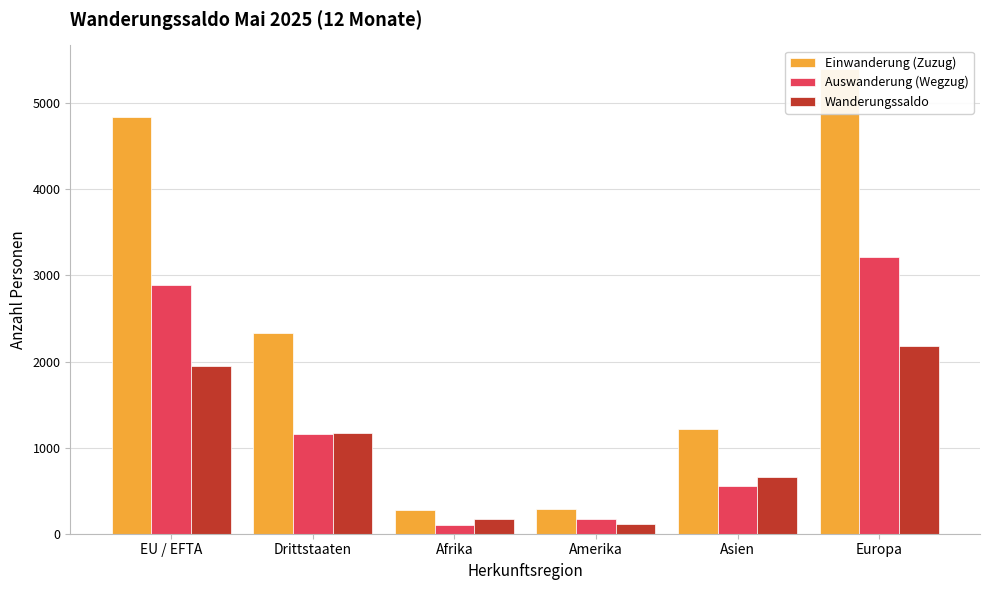

What is the difference between the highest and lowest values at Asien?

663